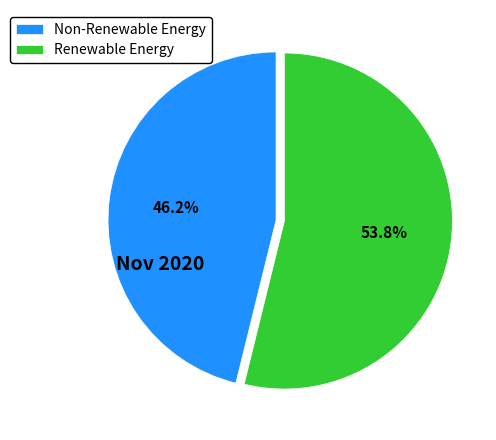

What percentage do Non-Renewable Energy and Renewable Energy together represent?

100.0%